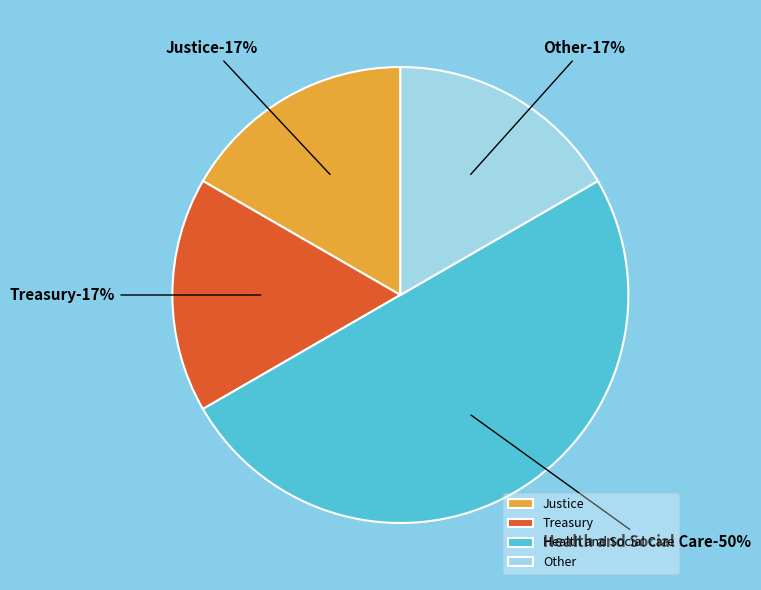

Rank the categories by value from highest to lowest.

Health and Social Care, Justice, Treasury, Other